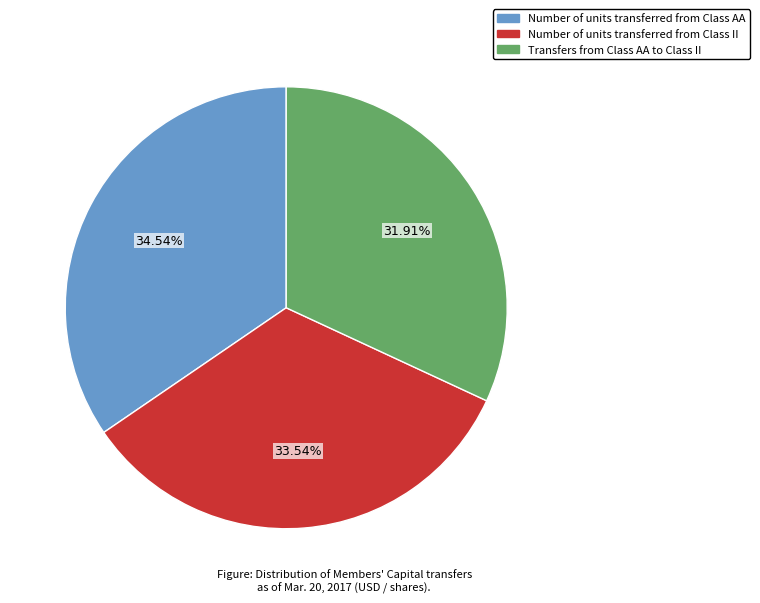

Which has a higher value, Number of units transferred from Class AA or Number of units transferred from Class II?

Number of units transferred from Class AA